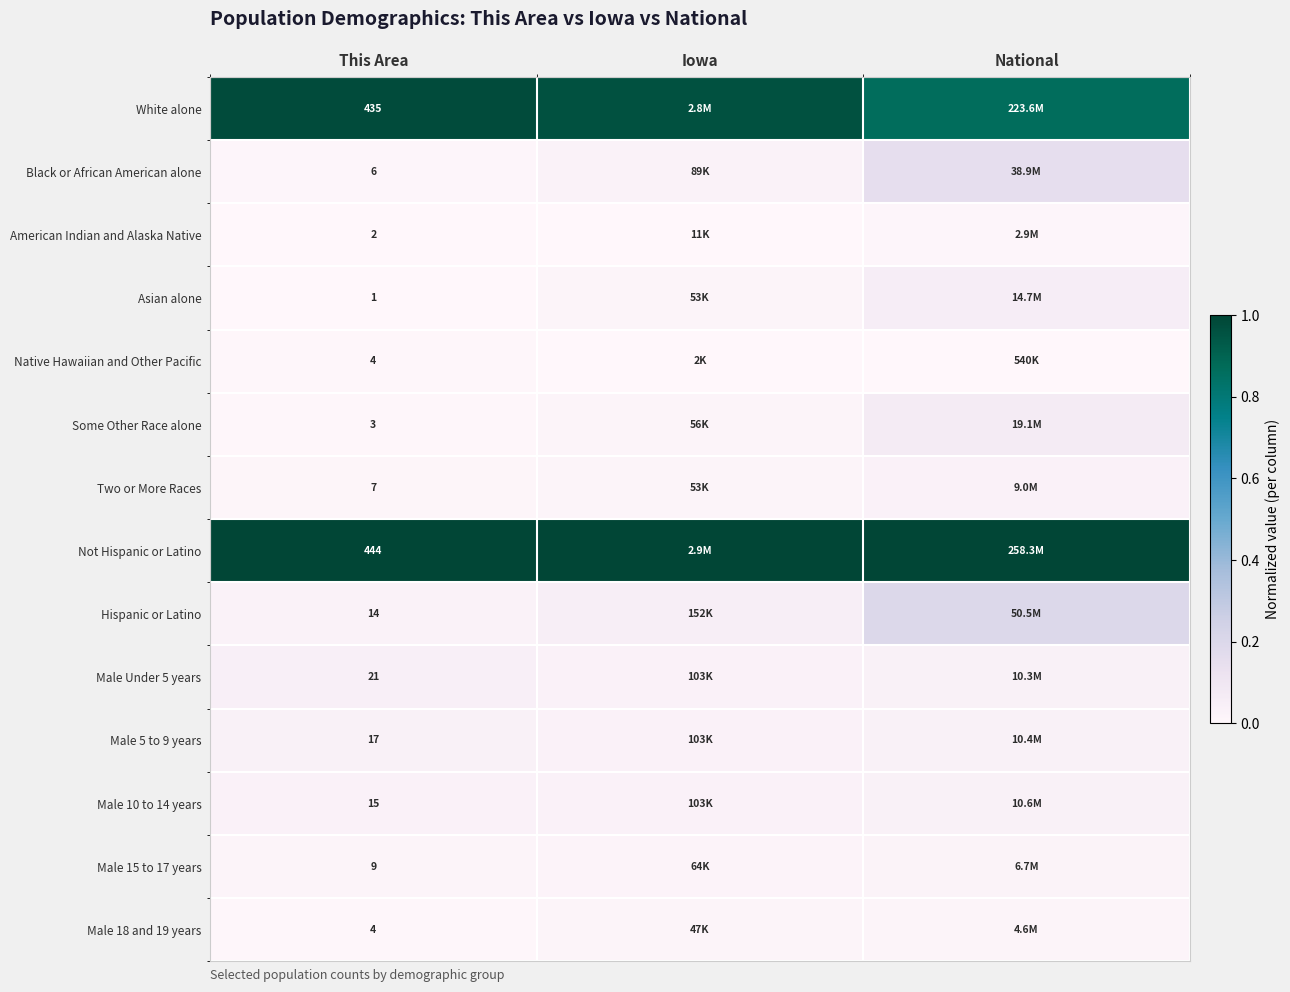

Rank the categories by Male 15 to 17 years value from lowest to highest.

This Area, Iowa, National